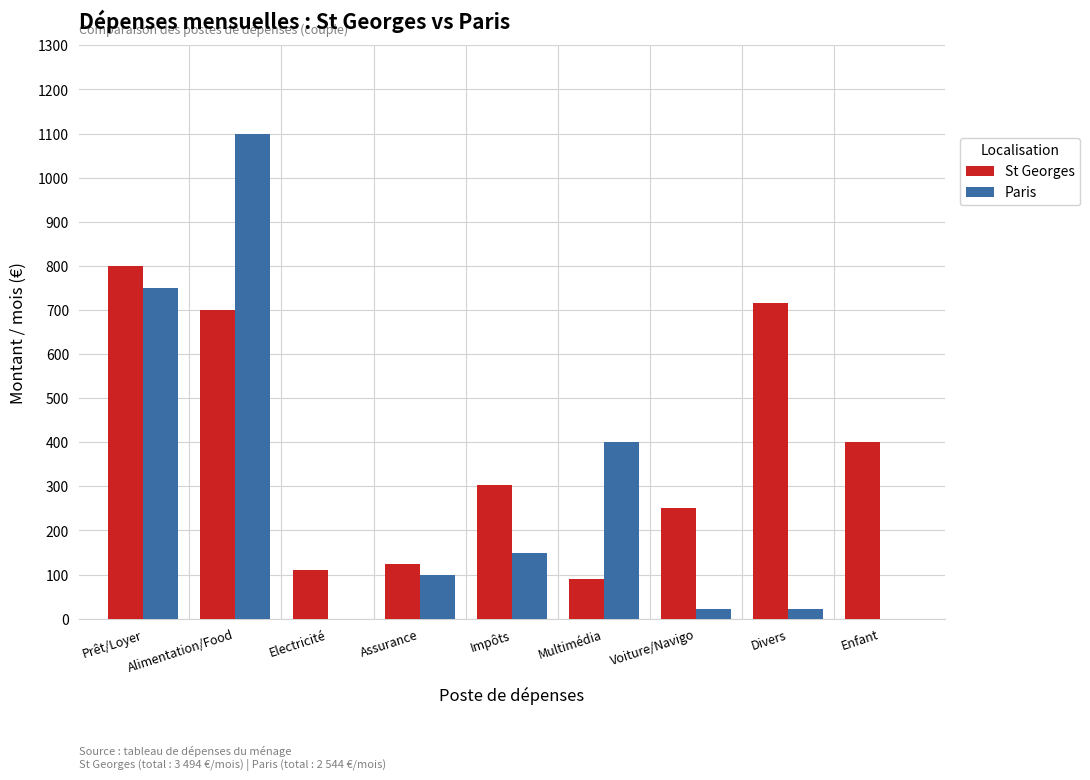

What is the total value across all series at Divers?

737